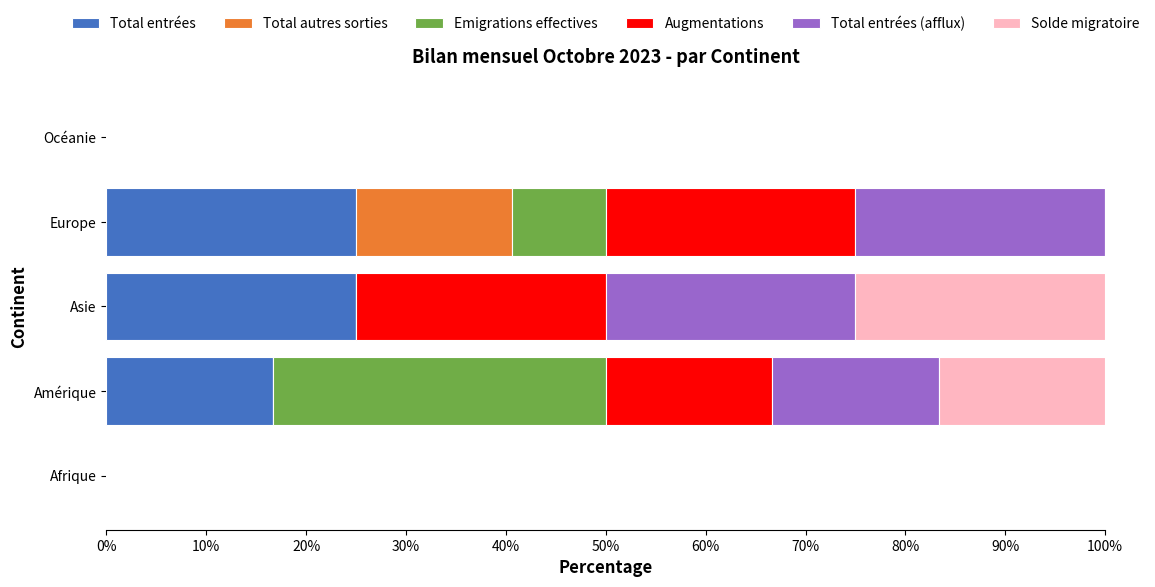

What are all the series names shown in the legend?

Total entrées, Total autres sorties, Emigrations effectives, Augmentations, Total entrées (afflux), Solde migratoire